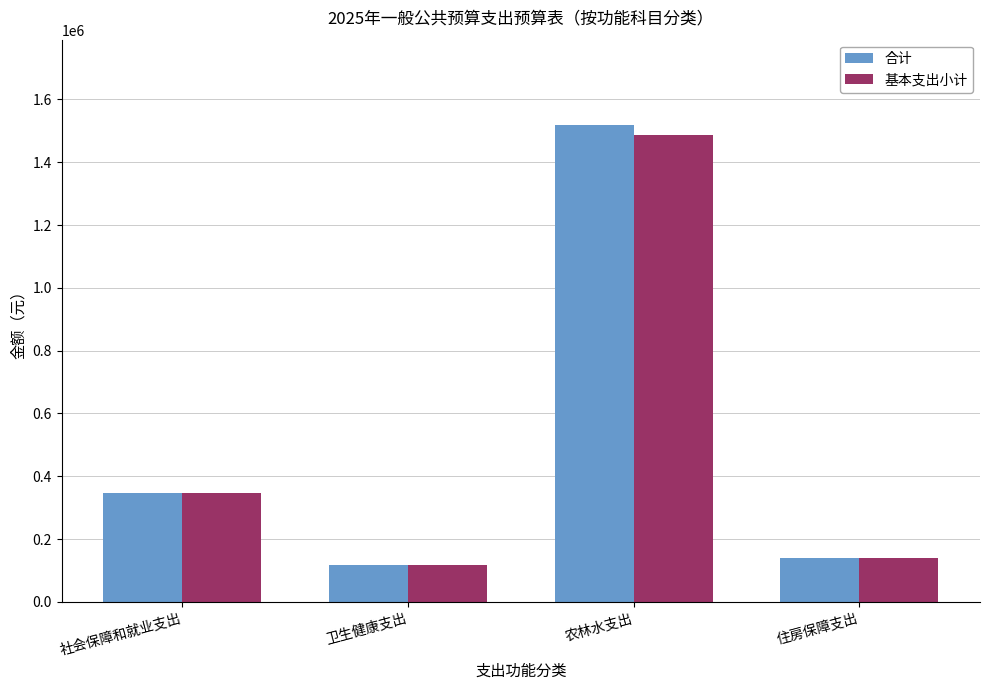

How many bars are there in total?

8